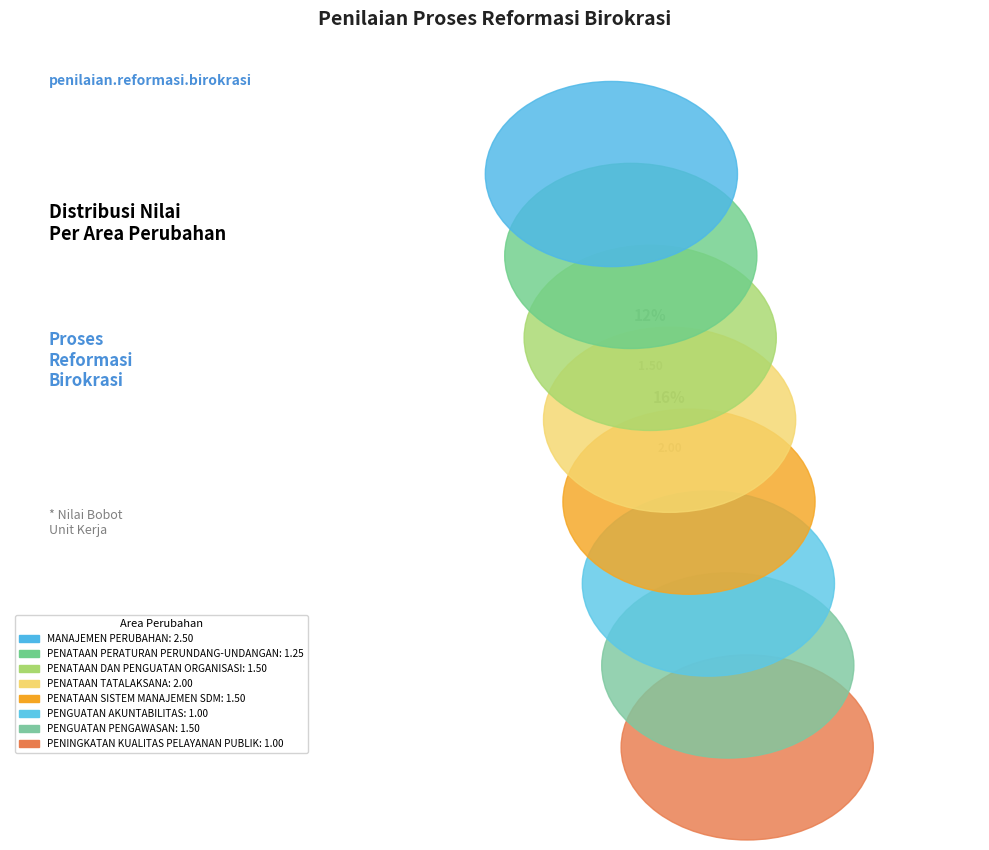

What is the change in value from PENATAAN DAN PENGUATAN ORGANISASI to PENINGKATAN KUALITAS PELAYANAN PUBLIK?

-0.5